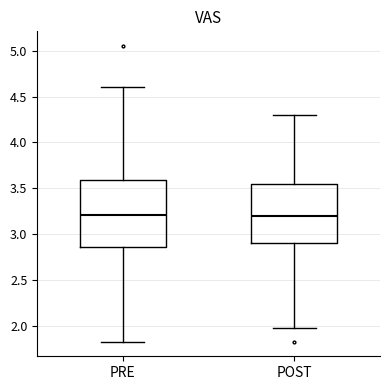

Reading left to right, read every box against the y-axis: the position of its median line, the range the box covers, and the ends of its whiskers. The values are not printed on the chart, so give them approximately, as read against the axis.

PRE: median 3.20, box 2.85 to 3.60, whiskers 1.85 to 4.60
POST: median 3.20, box 2.90 to 3.55, whiskers 2.00 to 4.30